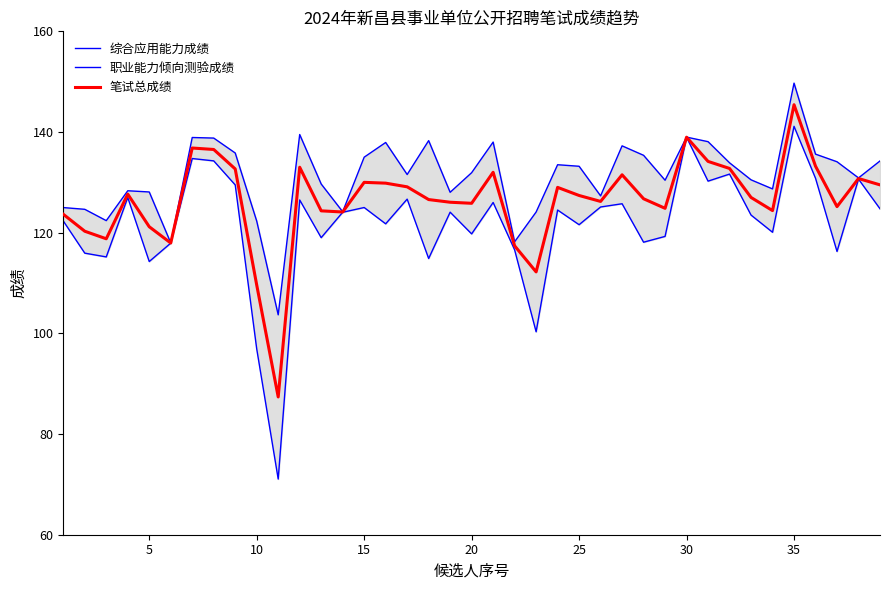

Is it true that 综合应用能力成绩 equals 31.2 at 10?

False